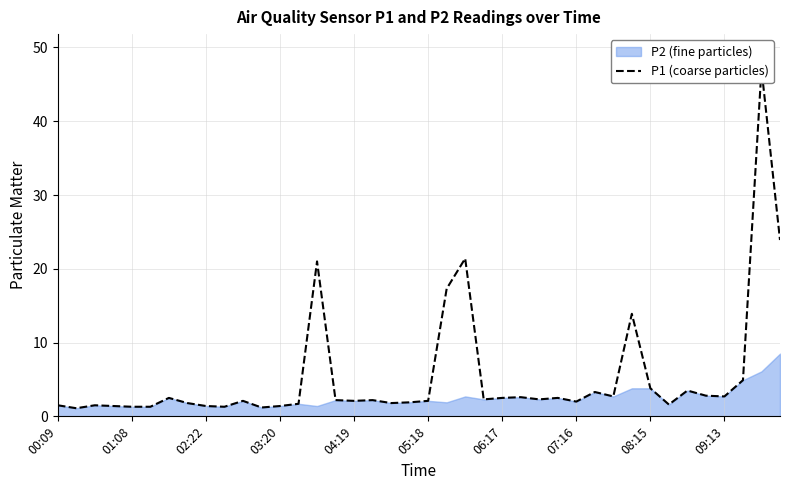

What is the difference between the maximum and minimum values?

46.0